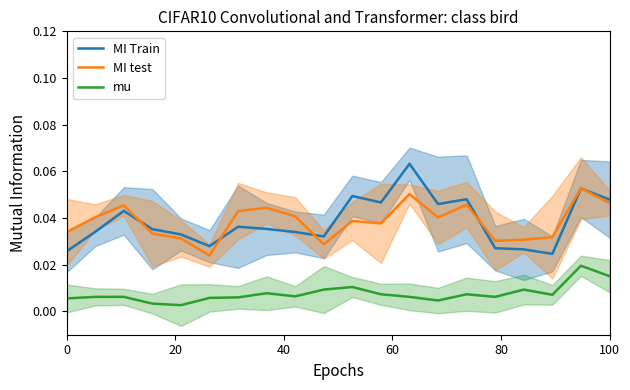

The value of MI Train at 11 is 0.1. True or false?

False